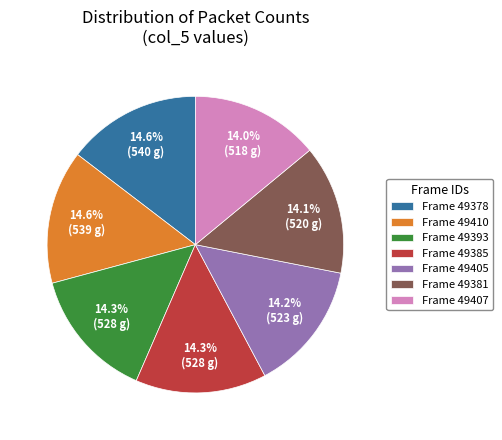

Is there a majority slice in this chart?

No